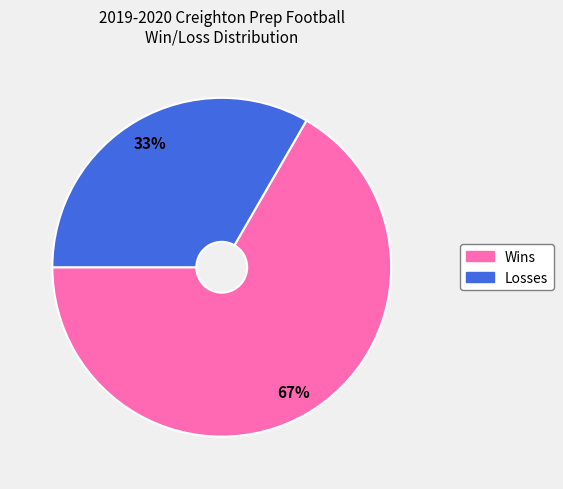

Is it true that Wins is 67% of the pie?

True